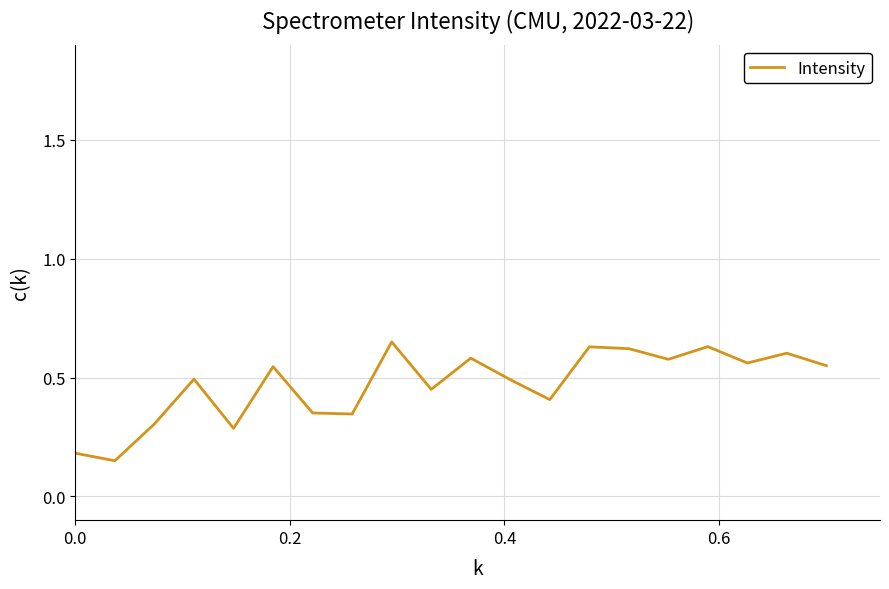

Does the chart have visible grid lines?

Yes